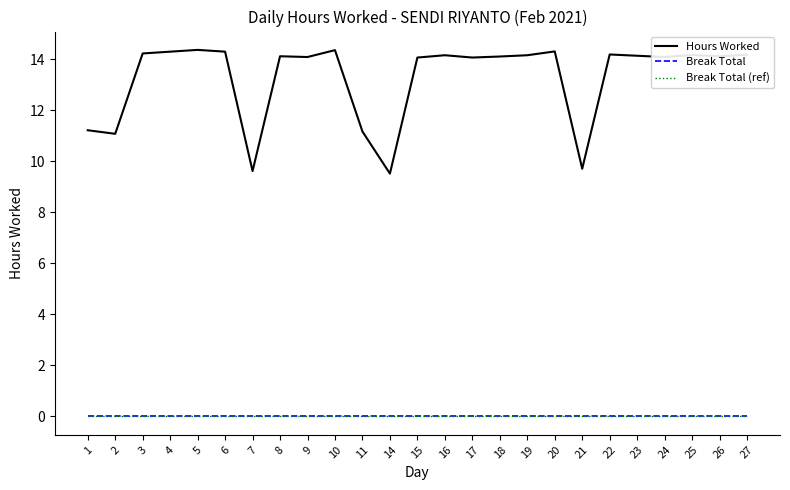

What is the difference between the second highest and second lowest values in the Hours Worked series?

4.7